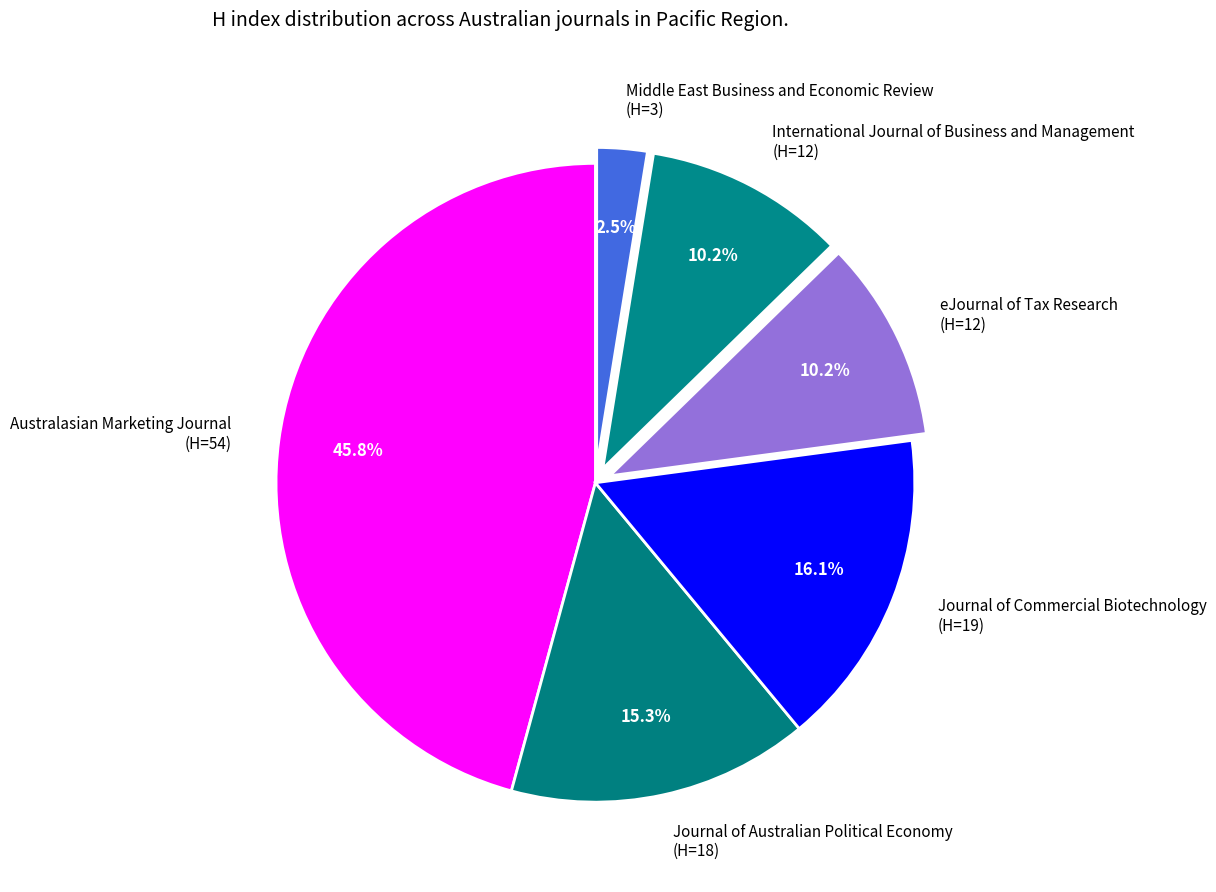

Which category has the biggest portion of the pie?

Australasian Marketing Journal (H=54)